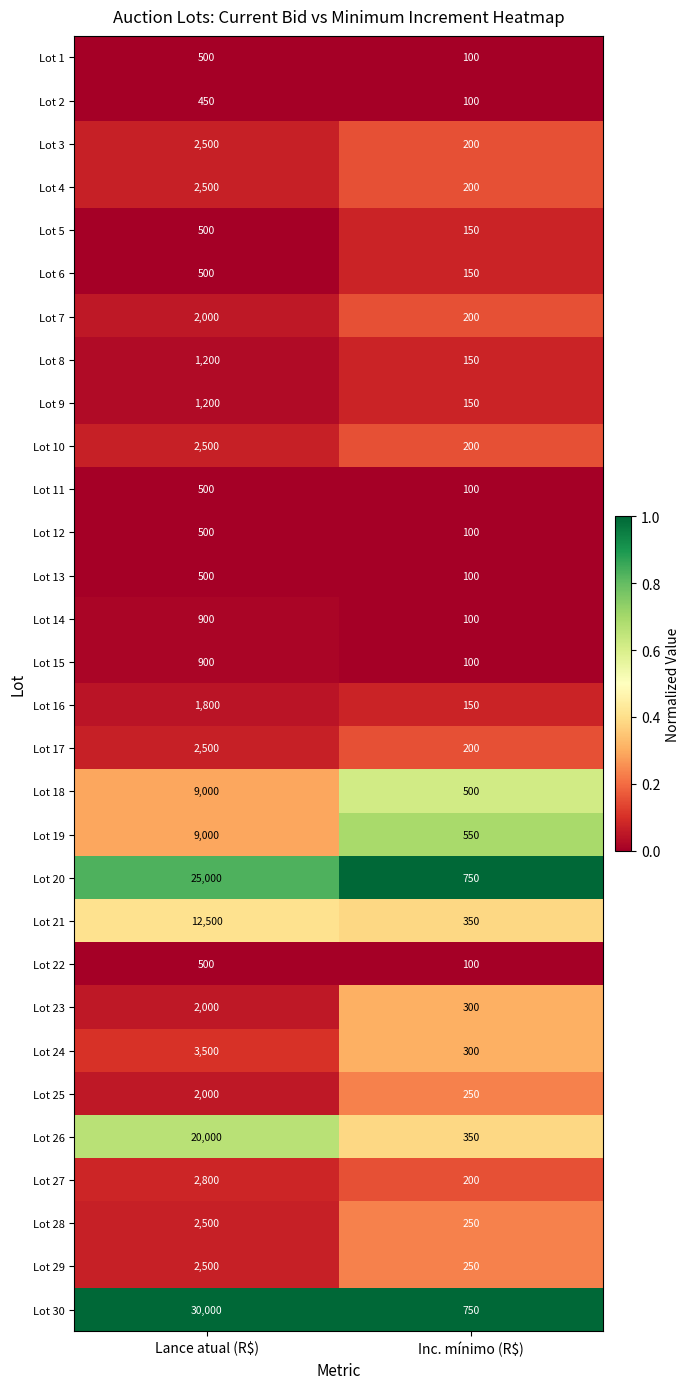

What is the total value across all series at Inc. mínimo (R$)?

7350